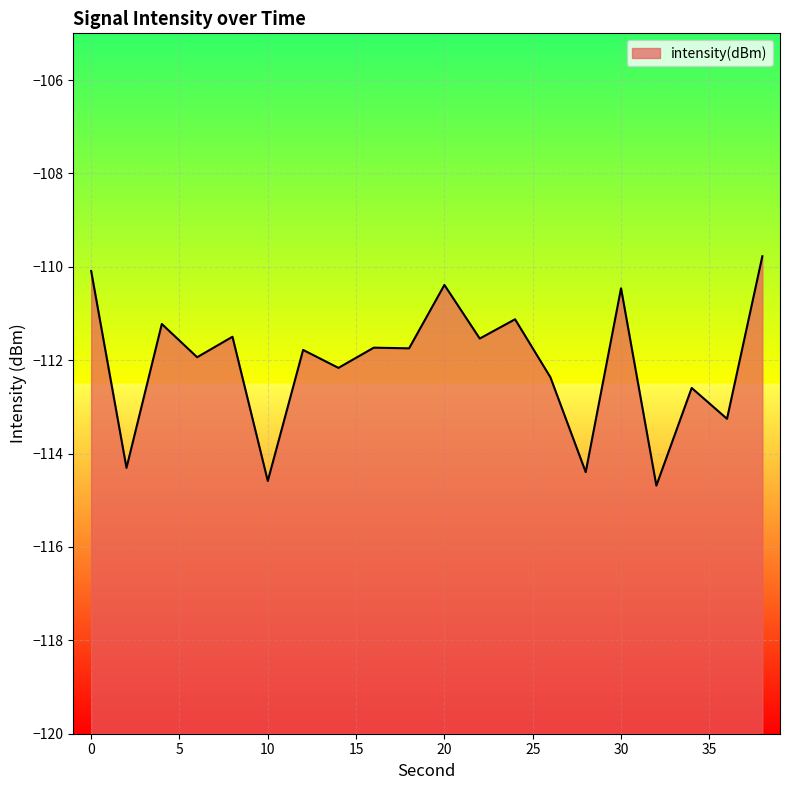

Where is the data nearest to the value -112?

6